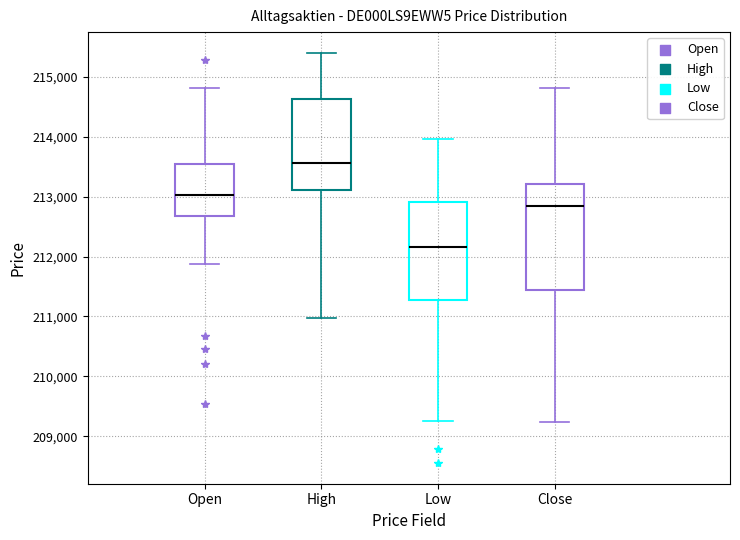

Which box's median line is the lowest?

Low